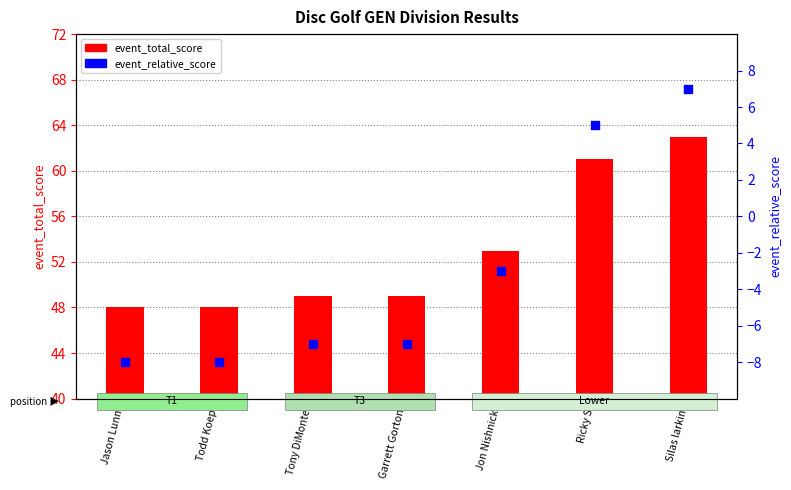

Which series contains the highest Y value?

event_total_score